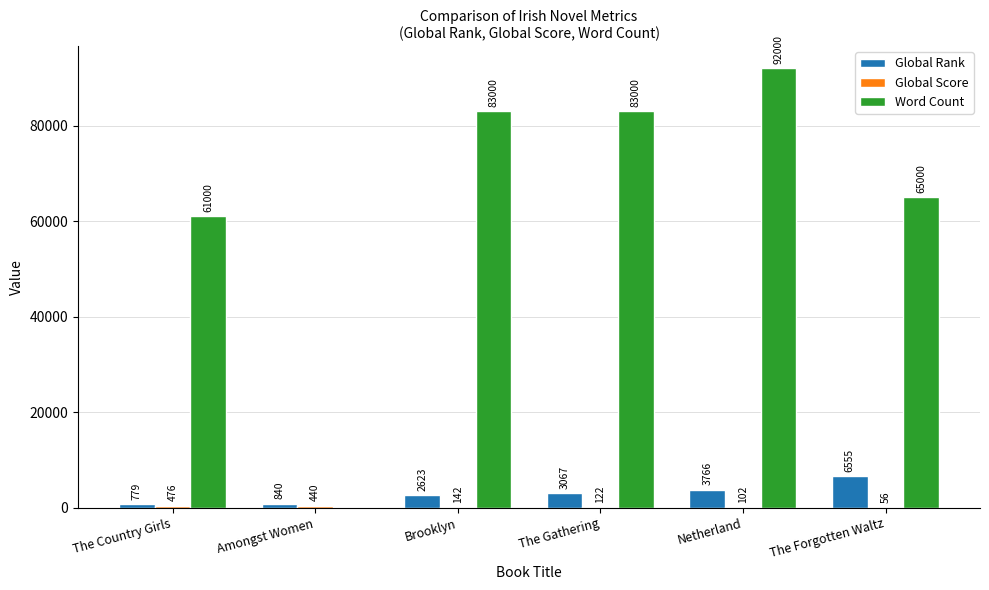

True or false: Global Rank has a value of 779 at The Country Girls.

True